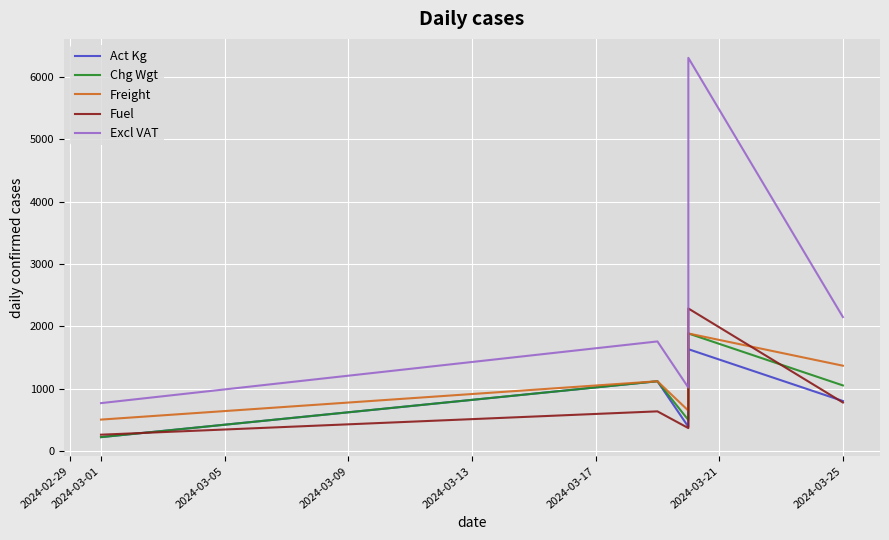

How many series are shown in this chart?

5